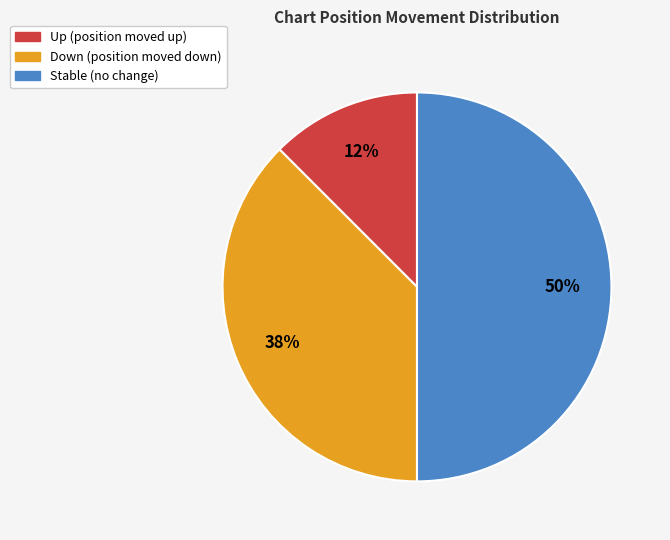

To the nearest percent, what is the average slice percentage?

33%